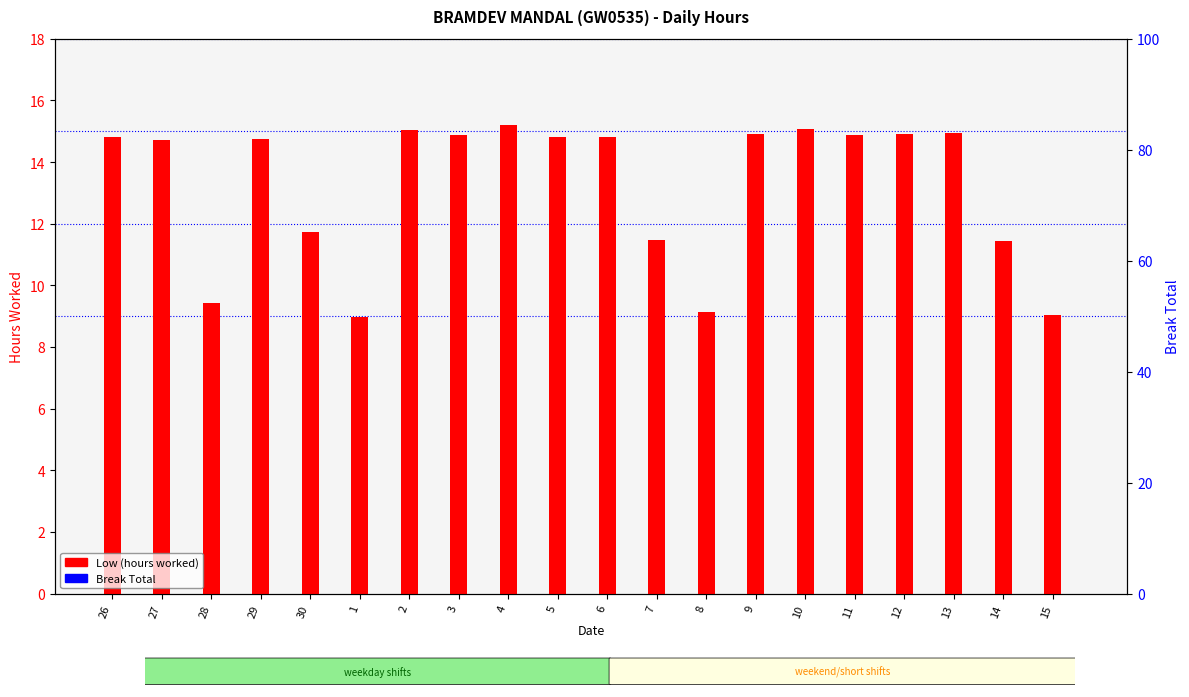

Are the bars horizontal?

No